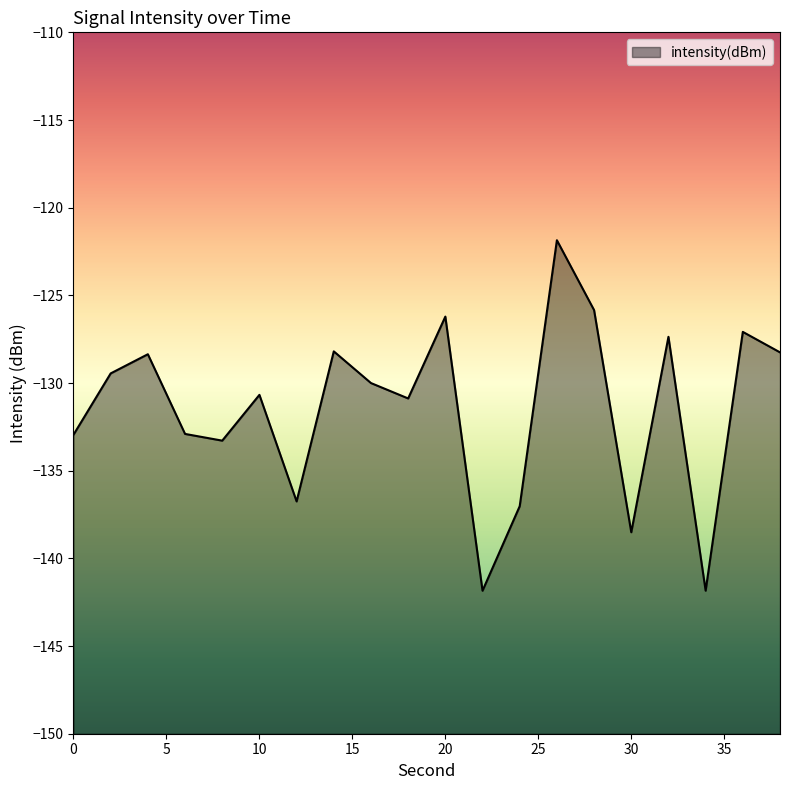

How many data points are less than -130?

11